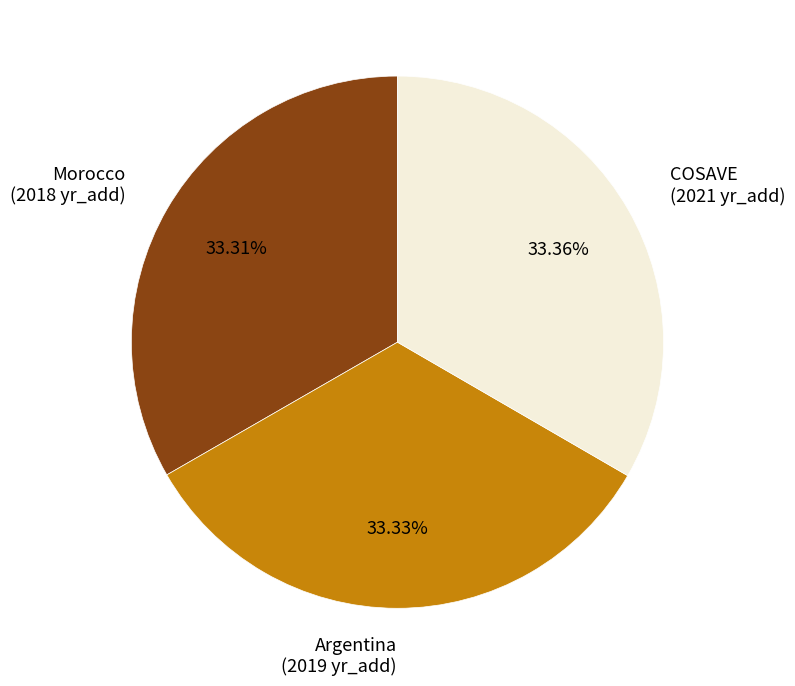

Does any single category account for the majority?

No